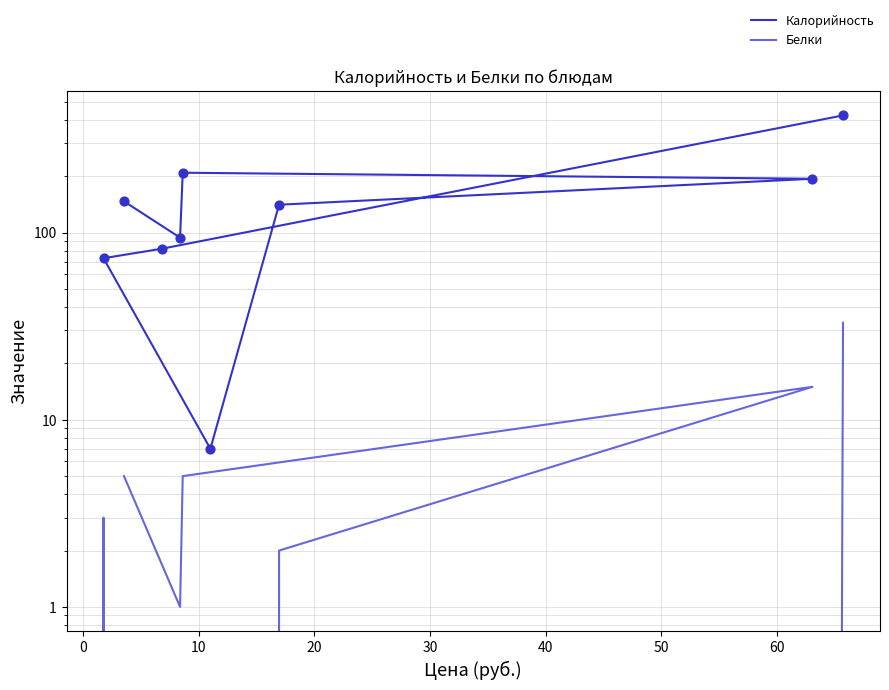

Which series contains the lowest Y value?

Белки